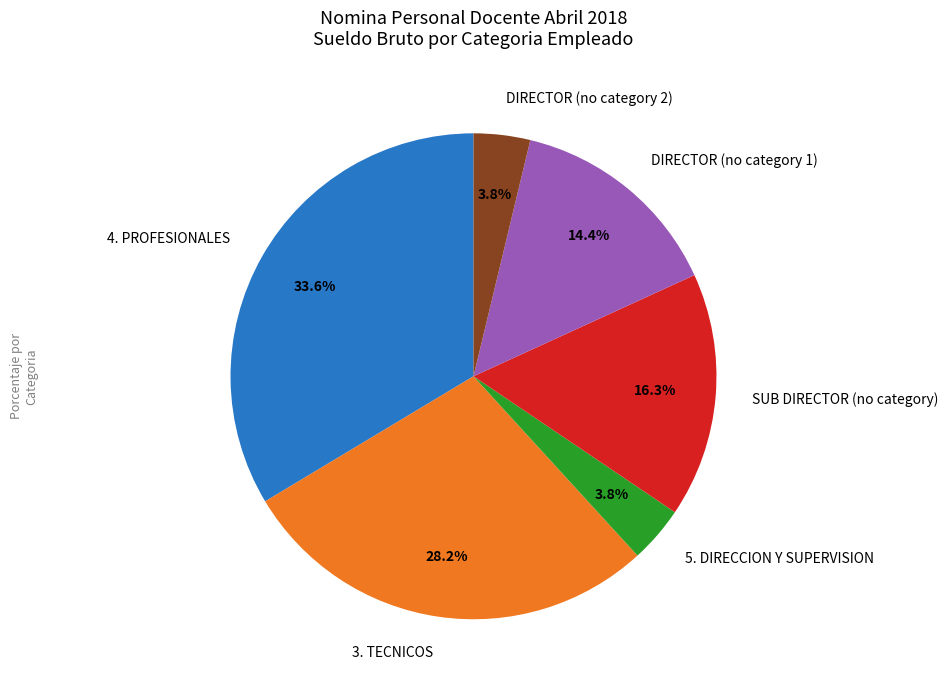

What is the largest slice in the pie chart?

4. PROFESIONALES